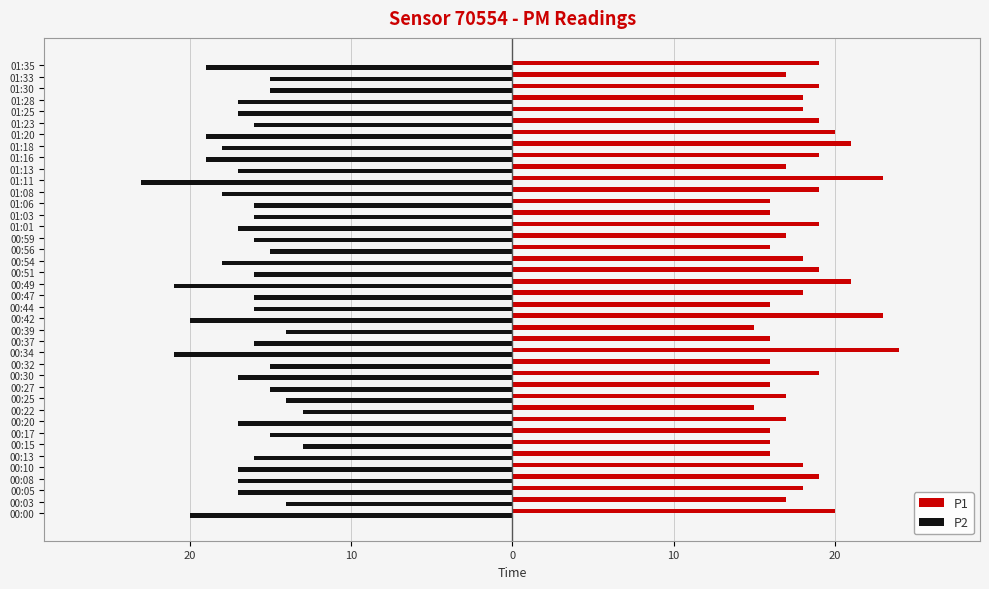

What are all the series names shown in the legend?

P1, P2